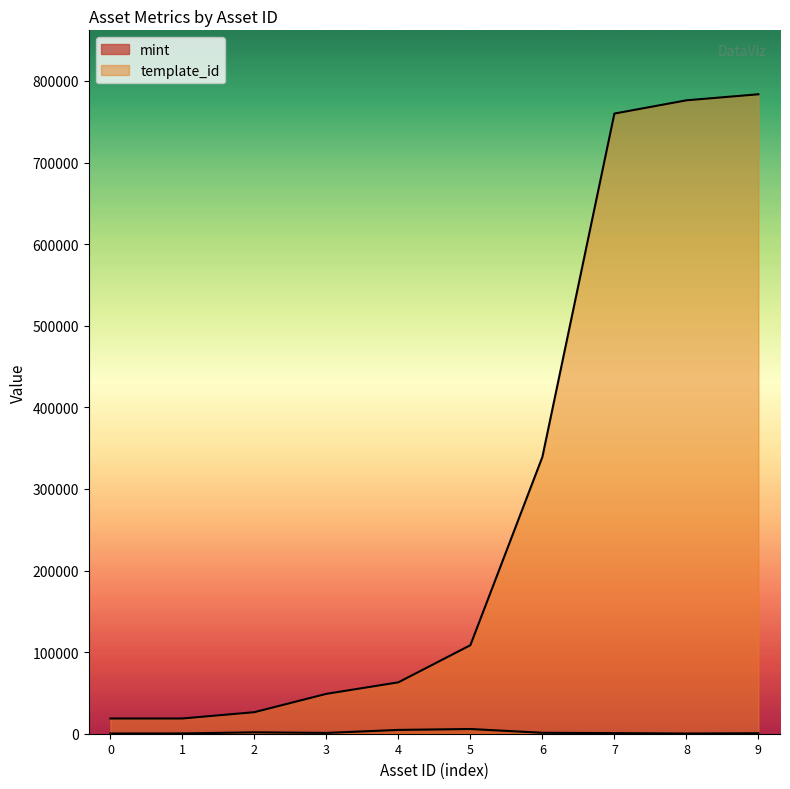

How many lines are shown in the chart?

2